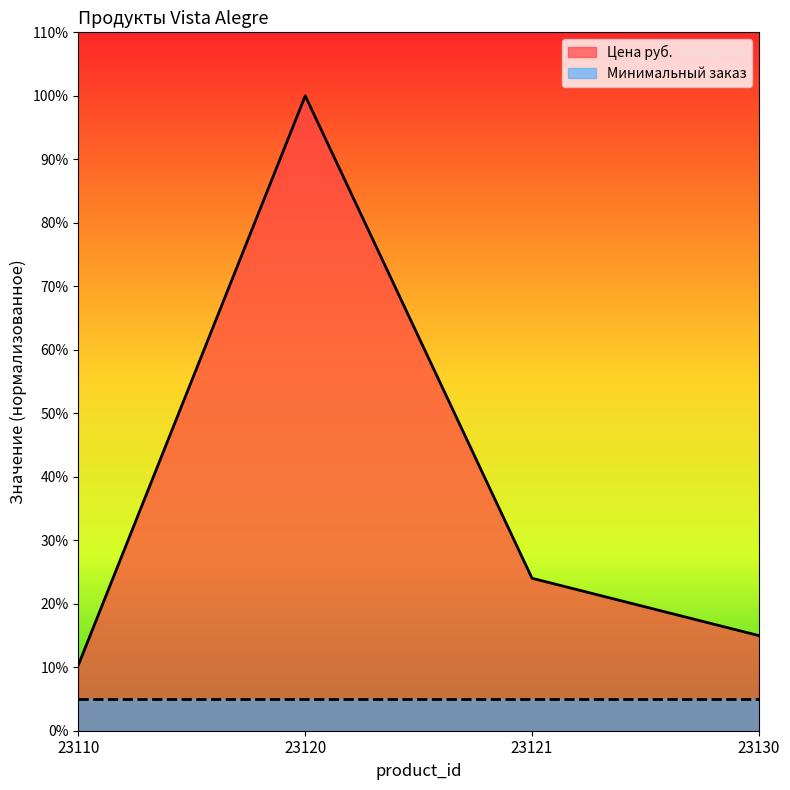

How many points are higher than both their immediate neighbors (excluding endpoints)?

1